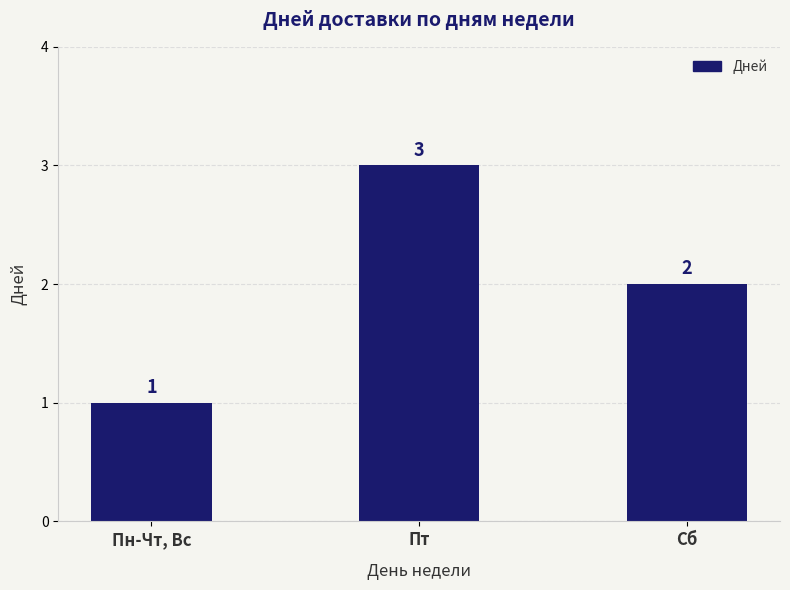

Reading left to right, what are all the values shown in this chart?

Пн-Чт, Вс=1	Пт=3	Сб=2